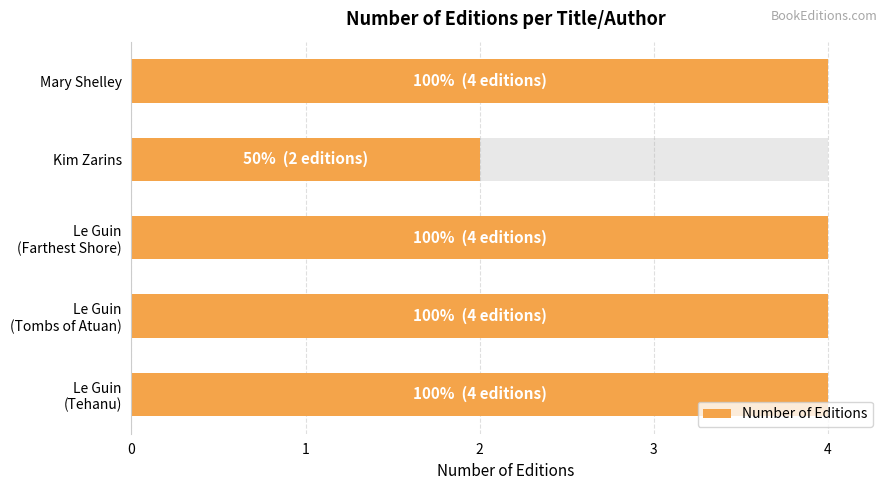

Approximately how many times larger is the value at Le Guin (Farthest Shore) compared to Kim Zarins?

2.0